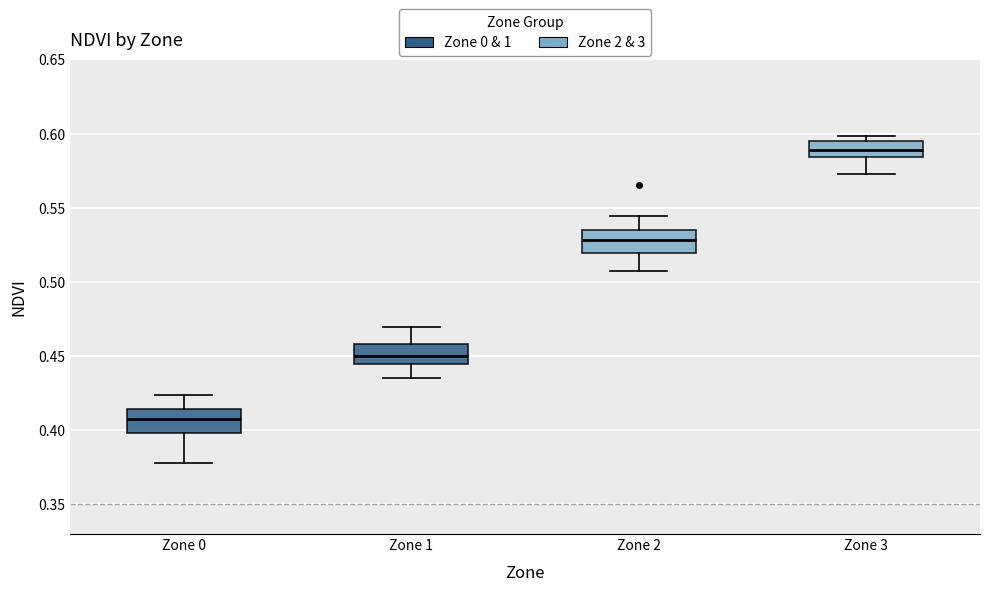

Which box's median line is the highest?

Zone 3